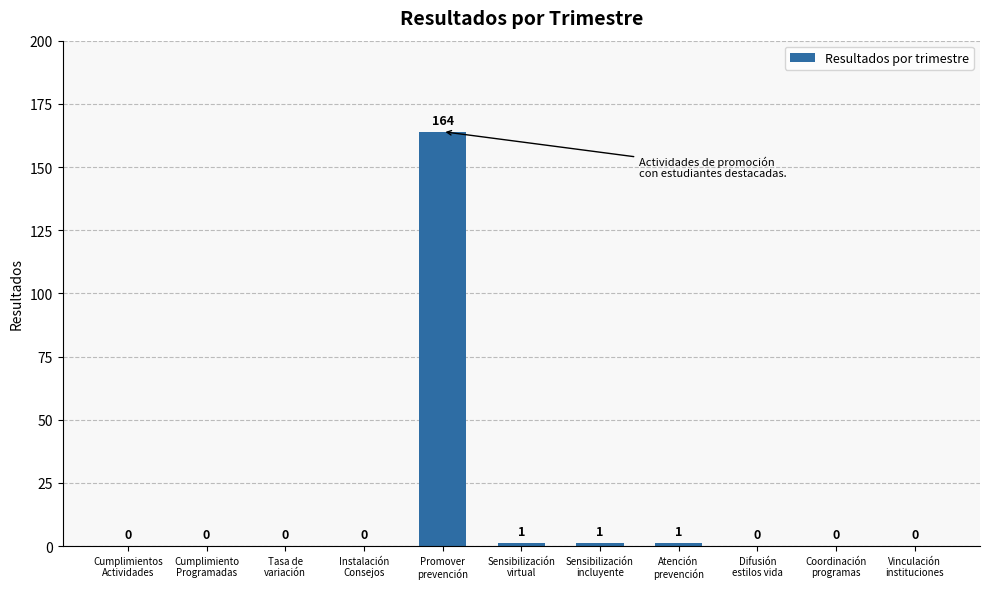

What is the sum of all values?

167